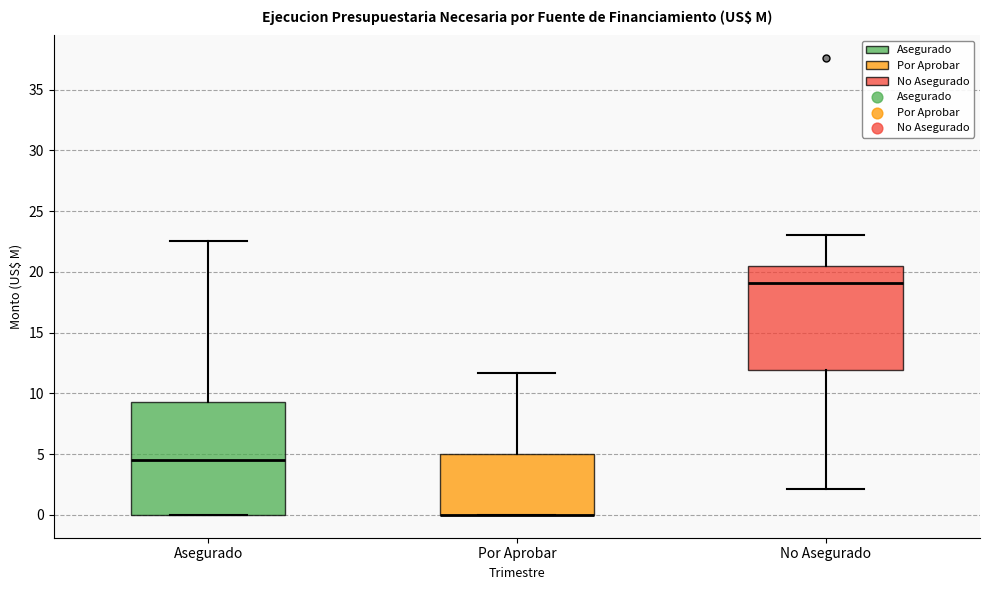

Reading left to right, read every box against the y-axis: the position of its median line, the range the box covers, and the ends of its whiskers. The values are not printed on the chart, so give them approximately, as read against the axis.

Asegurado: median 4.5, box 0.0 to 9.5, whiskers 0.0 to 22.5
Por Aprobar: median 0.0 (drawn on the box's lower edge), box 0.0 to 5.0, whiskers 0.0 to 11.5
No Asegurado: median 19.0, box 12.0 to 20.5, whiskers 2.0 to 23.0